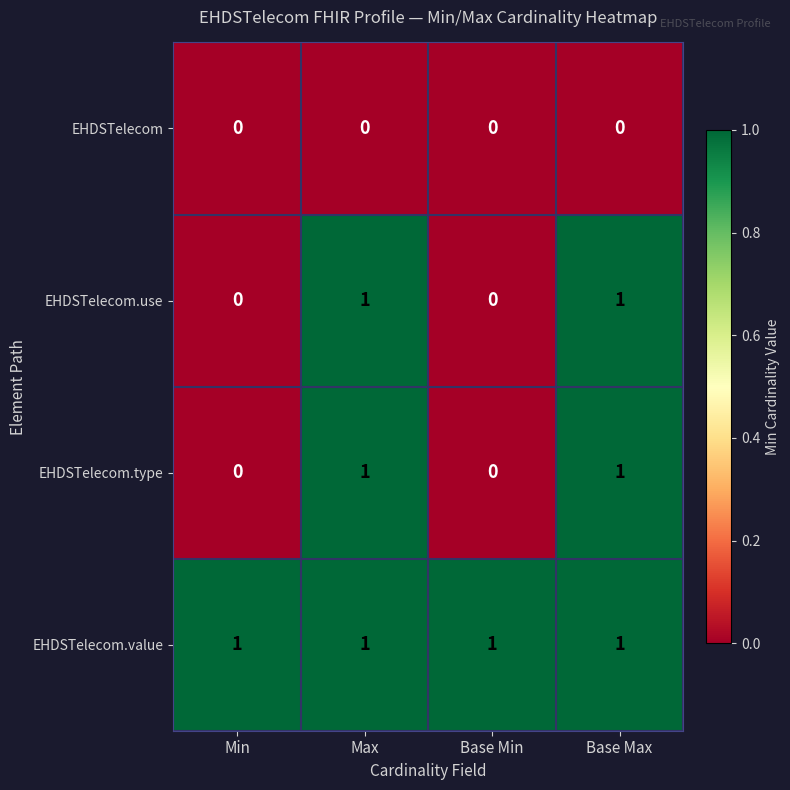

How many distinct data groups are displayed?

4